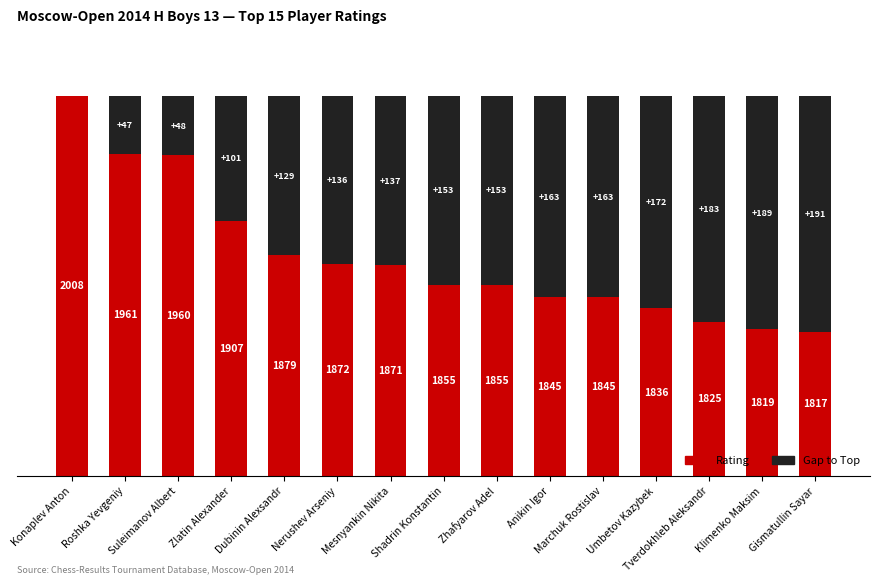

How many bars are there in each group?

2